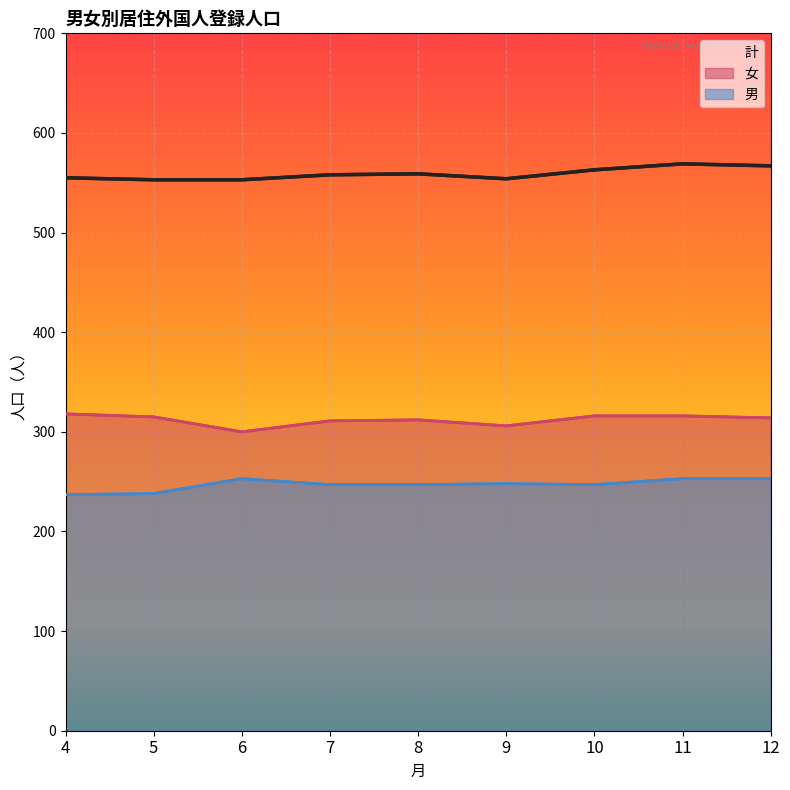

What is the sum of the 男 values at 12 and 5?

491